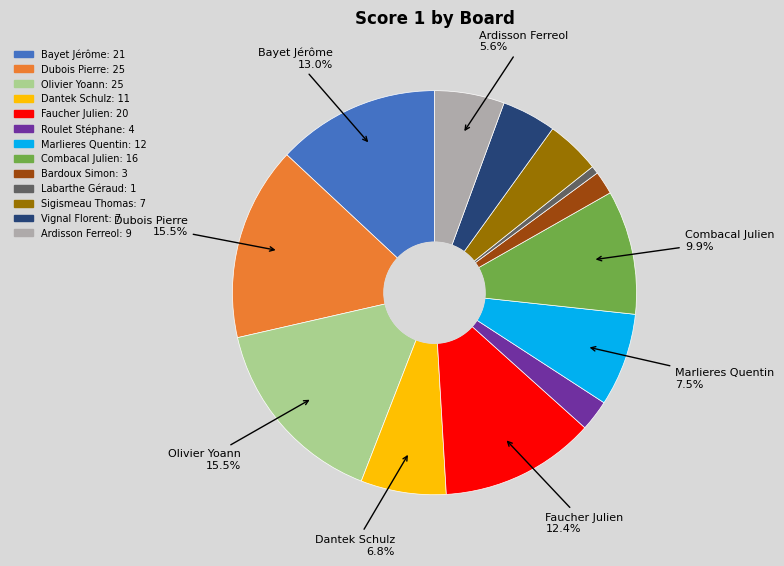

Is there a majority slice in this chart?

No